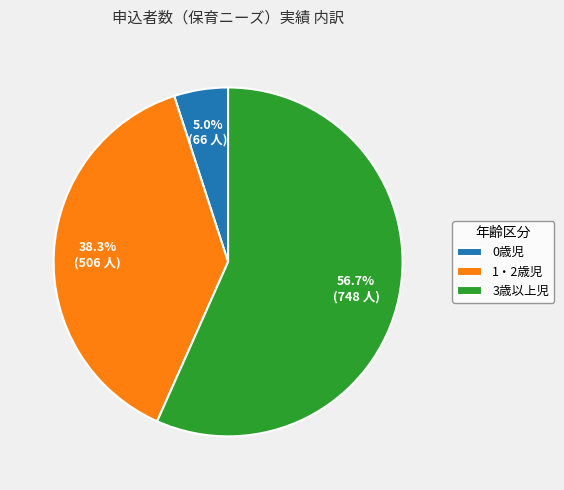

Which slice is the smallest?

0歳児